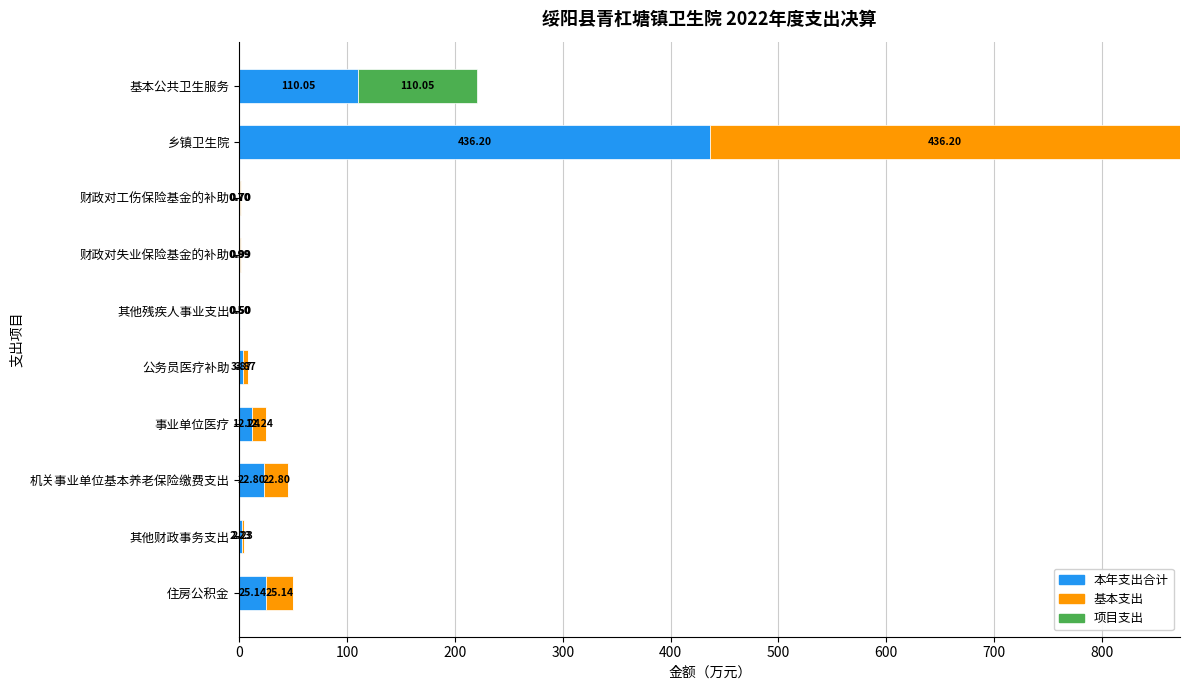

Where is 本年支出合计 nearest to the value 218?

基本公共卫生服务